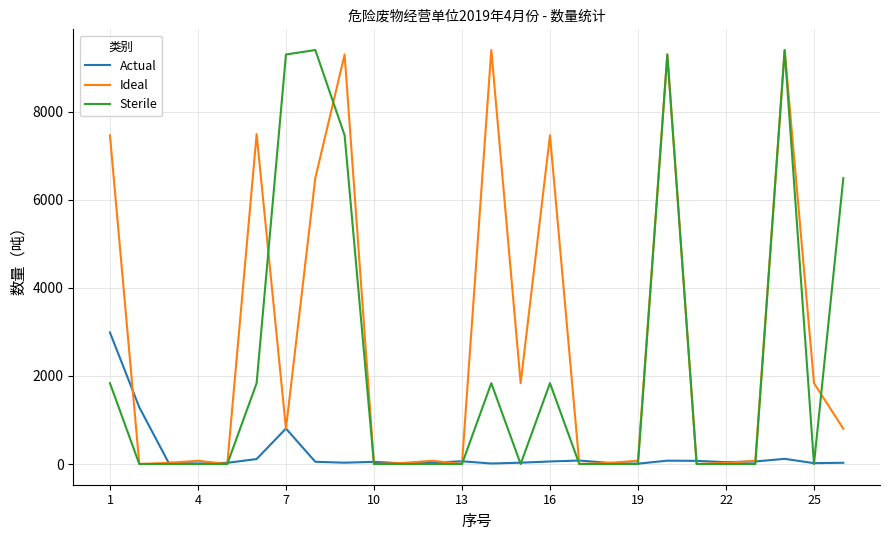

List the series in order of their overall mean, lowest first.

Actual, Sterile, Ideal